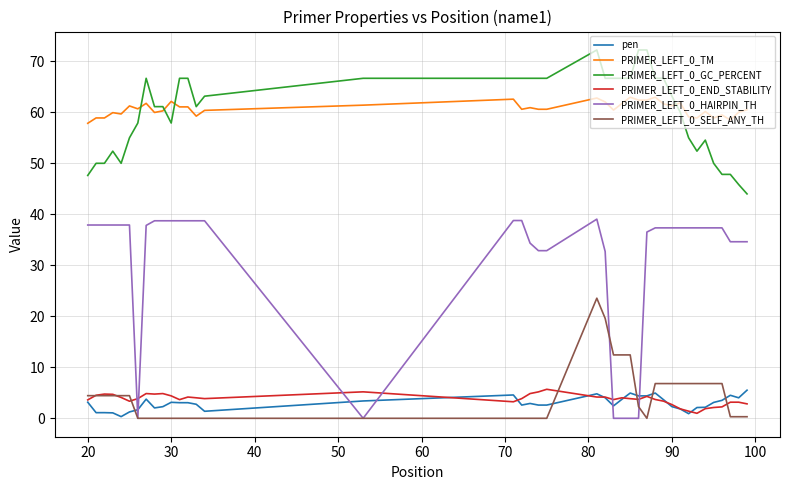

What is the maximum value for pen?

5.5